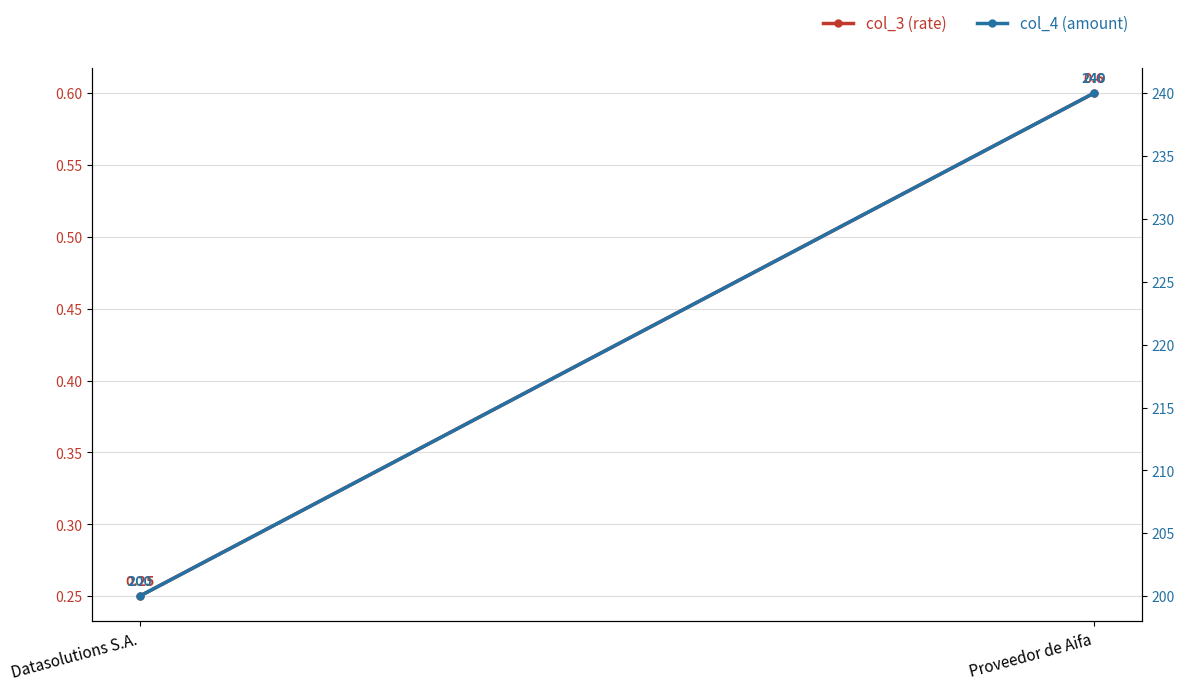

What is the minimum value for col_4 (amount)?

200.0